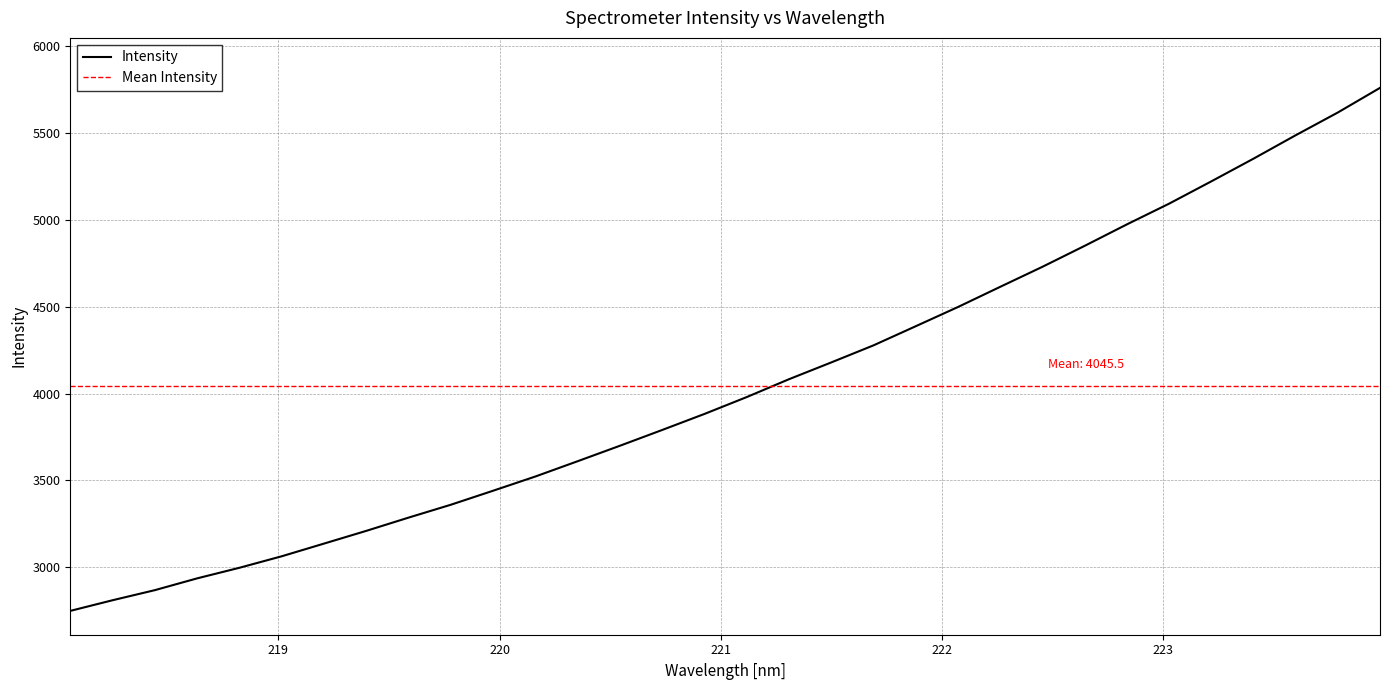

What is the maximum value for Intensity?

5761.3